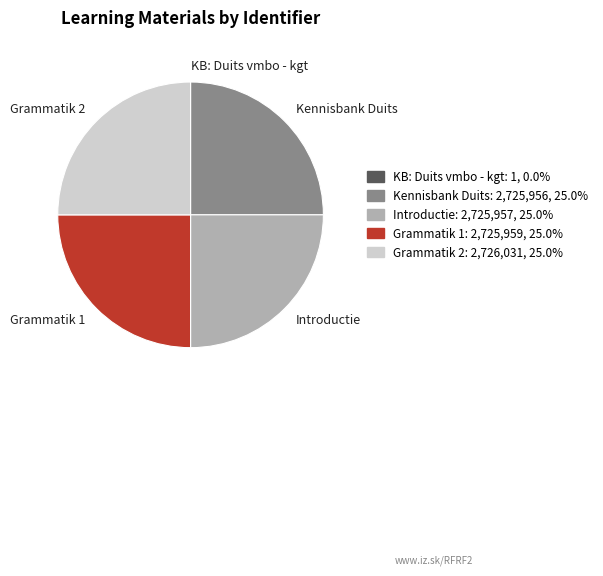

Is there a majority slice in this chart?

No